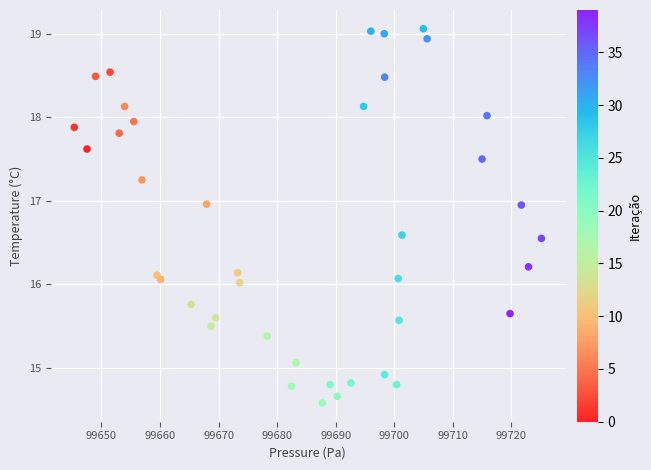

What is the range of X values (max minus min)?

79.8